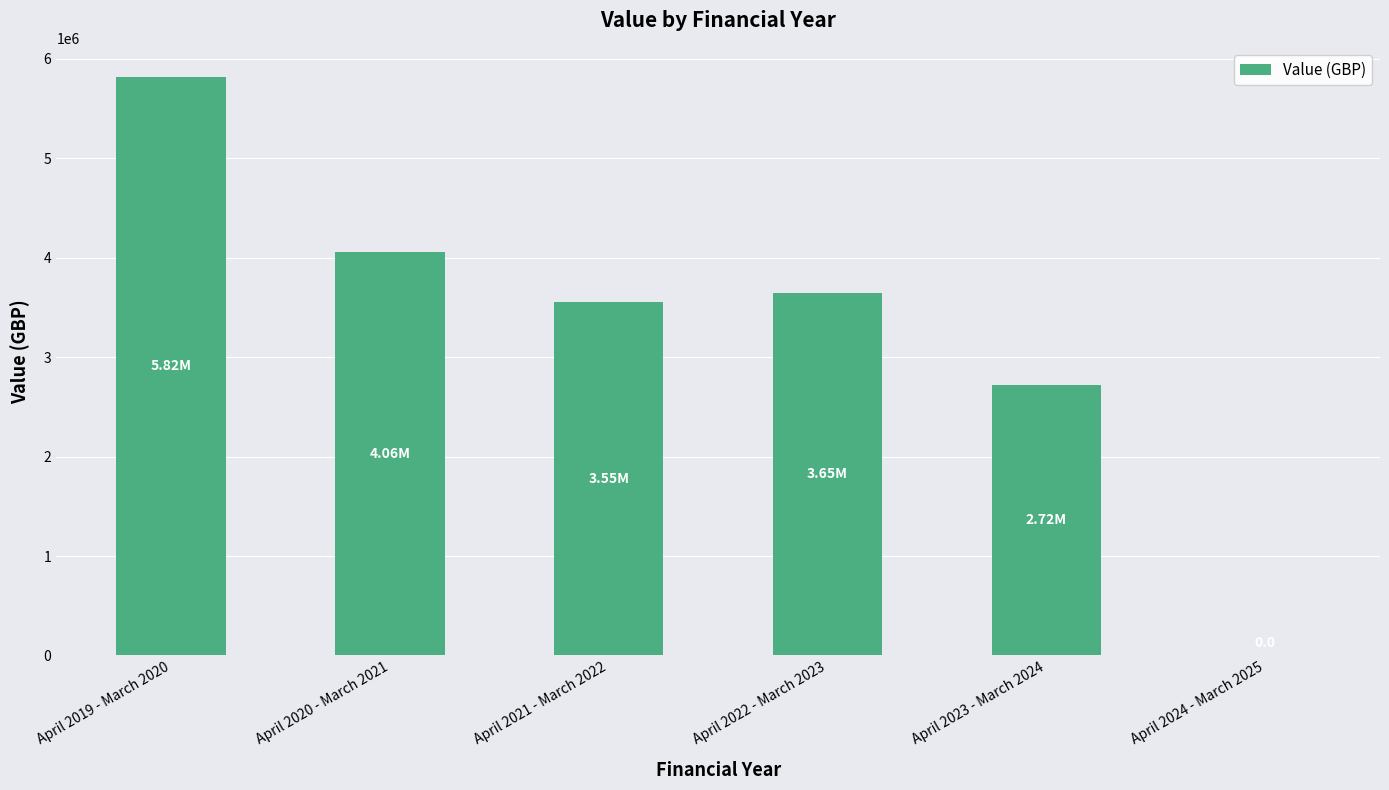

Reading left to right, extract all data points from this chart.

5820000	4059000	3550000	3650000	2721000	0